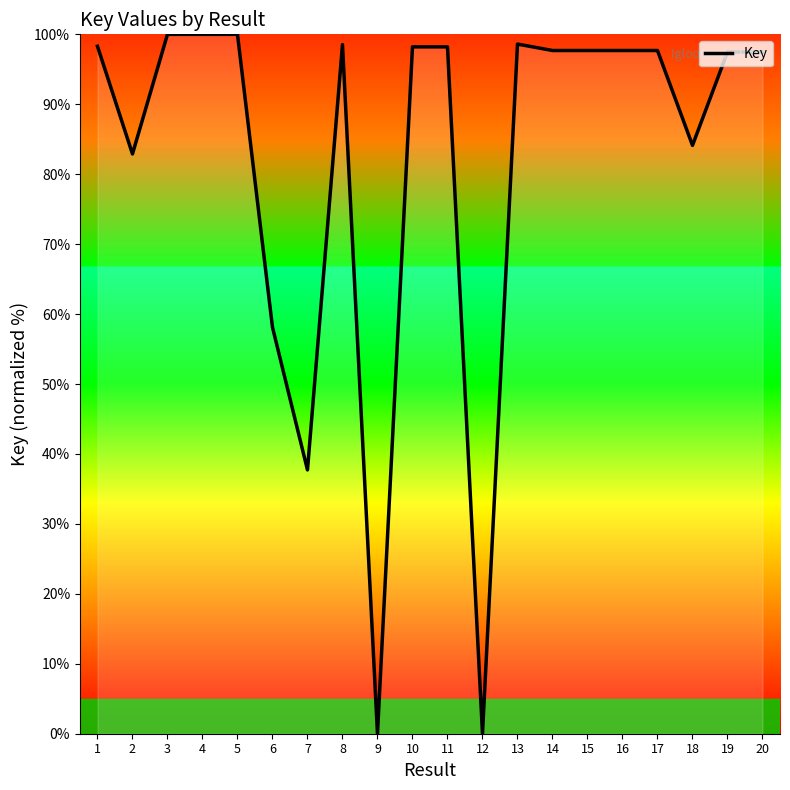

Which has a higher value, 5 or 14?

5